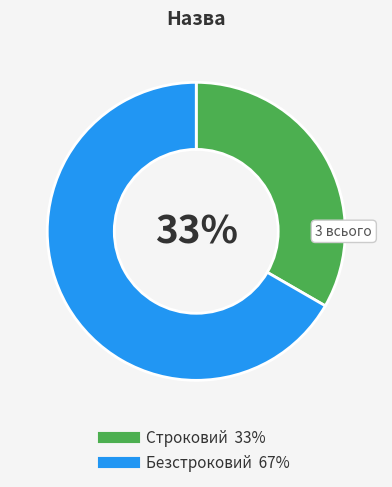

How many slices are in this pie chart?

2